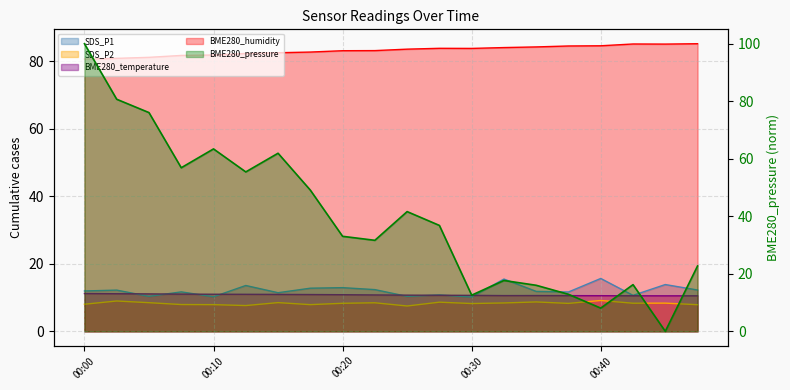

What is the difference between the BME280_humidity values at 00:20 and 00:45?

2.0